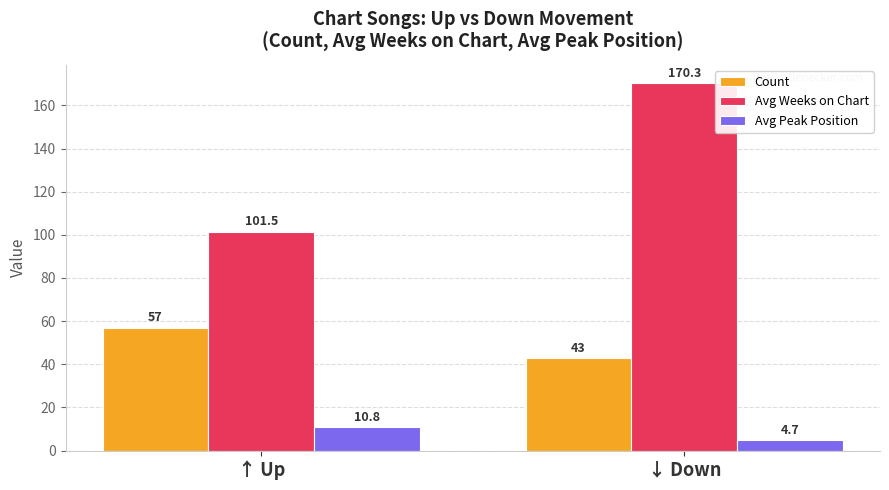

What is the minimum value for Count?

43.0